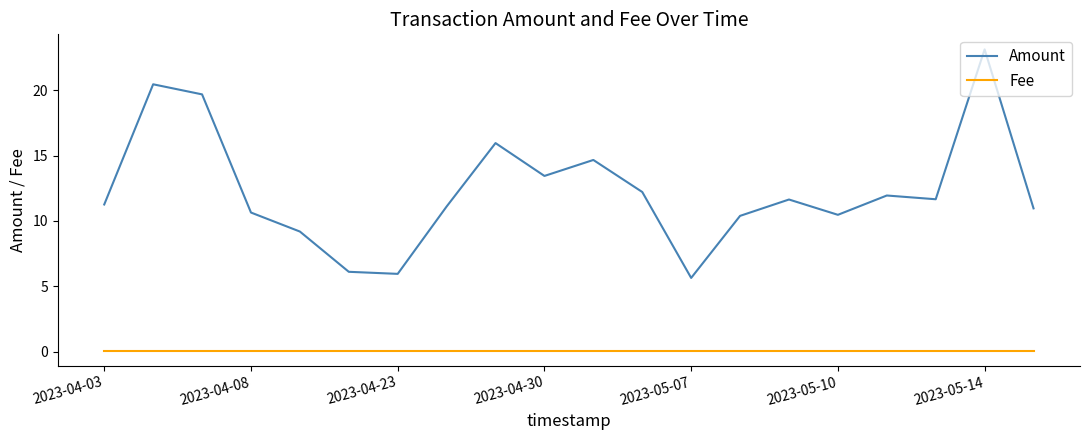

What is the lowest value of the Amount series?

5.6